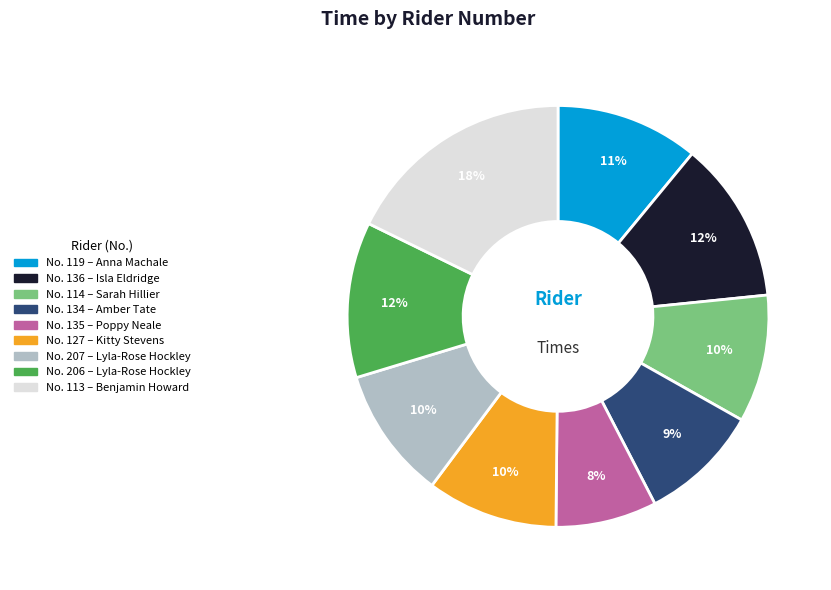

Is there a majority slice in this chart?

No